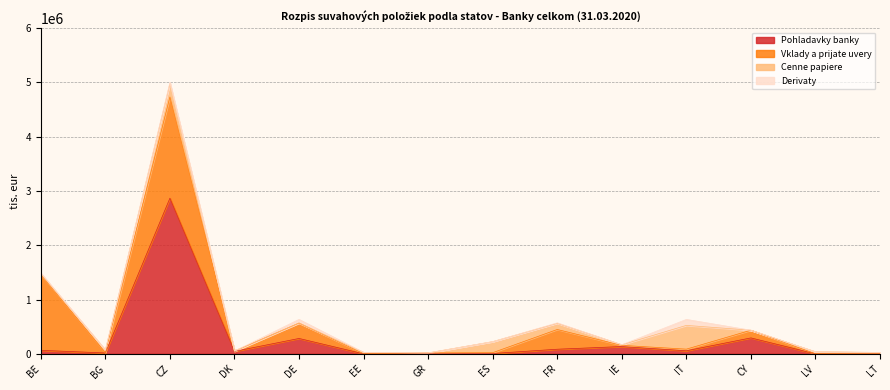

Reading right to left, list all the values displayed in this chart.

Pohladavky banky: 3	25	293438	56494	134367	84860	5935	142	36	283263	45256	2867126	16053	64613
Vklady a prijate uvery: 2294	2213	141386	29924	21524	363585	15298	17056	4314	283273	5831	1864333	6264	1401707
Cenne papiere: 23489	35011	0	437647	11147	114196	203670	0	22500	2063	0	247476	46774	11231
Derivaty: 0	0	214	110091	0	8762	0	0	0	66127	0	22830	0	11713